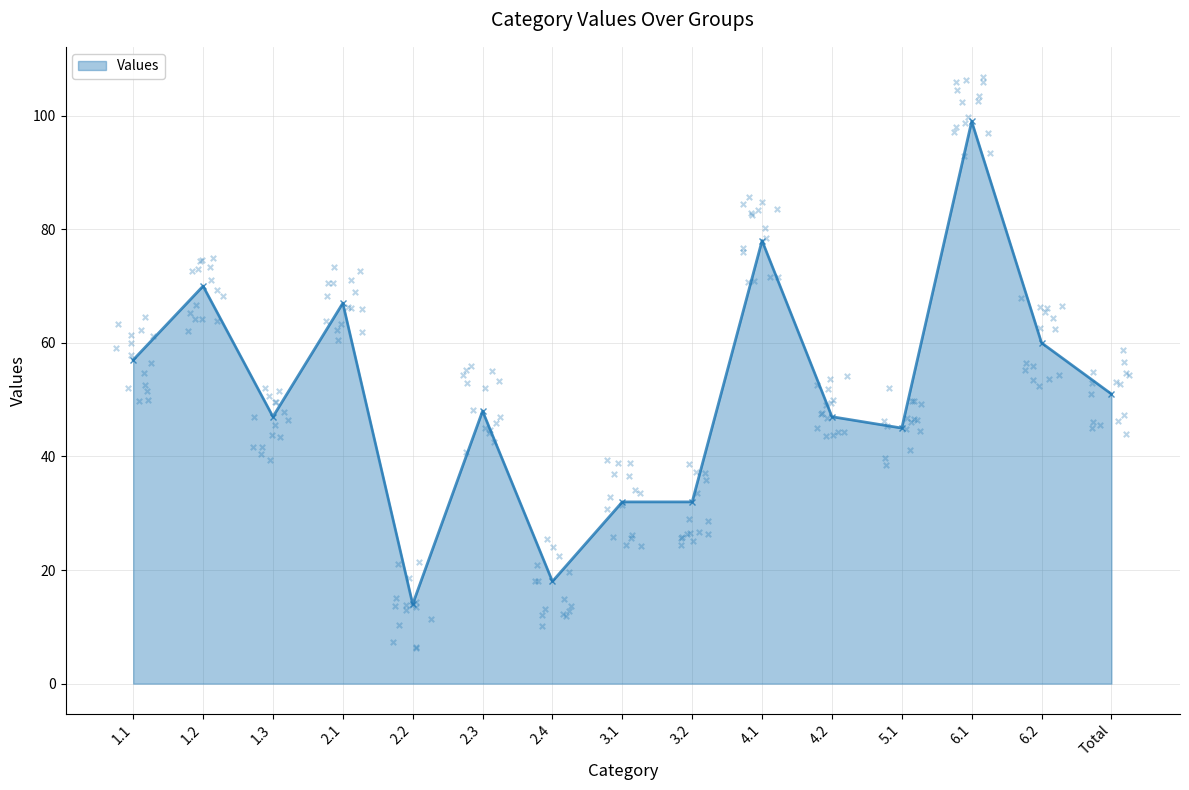

Which has a higher value, 4.1 or 1.3?

4.1